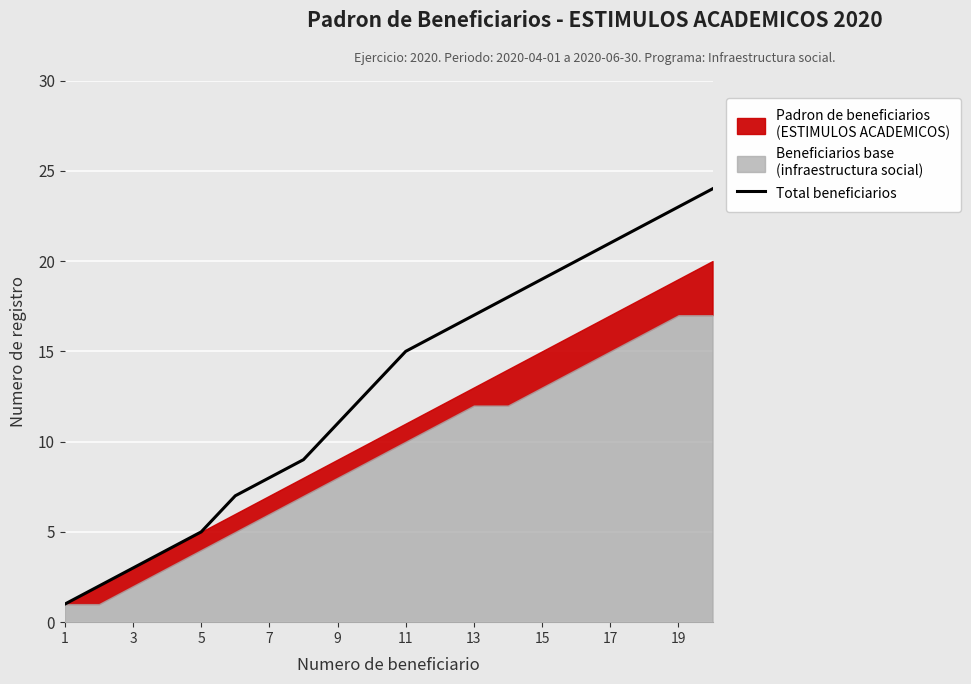

What is the greatest value displayed?

24